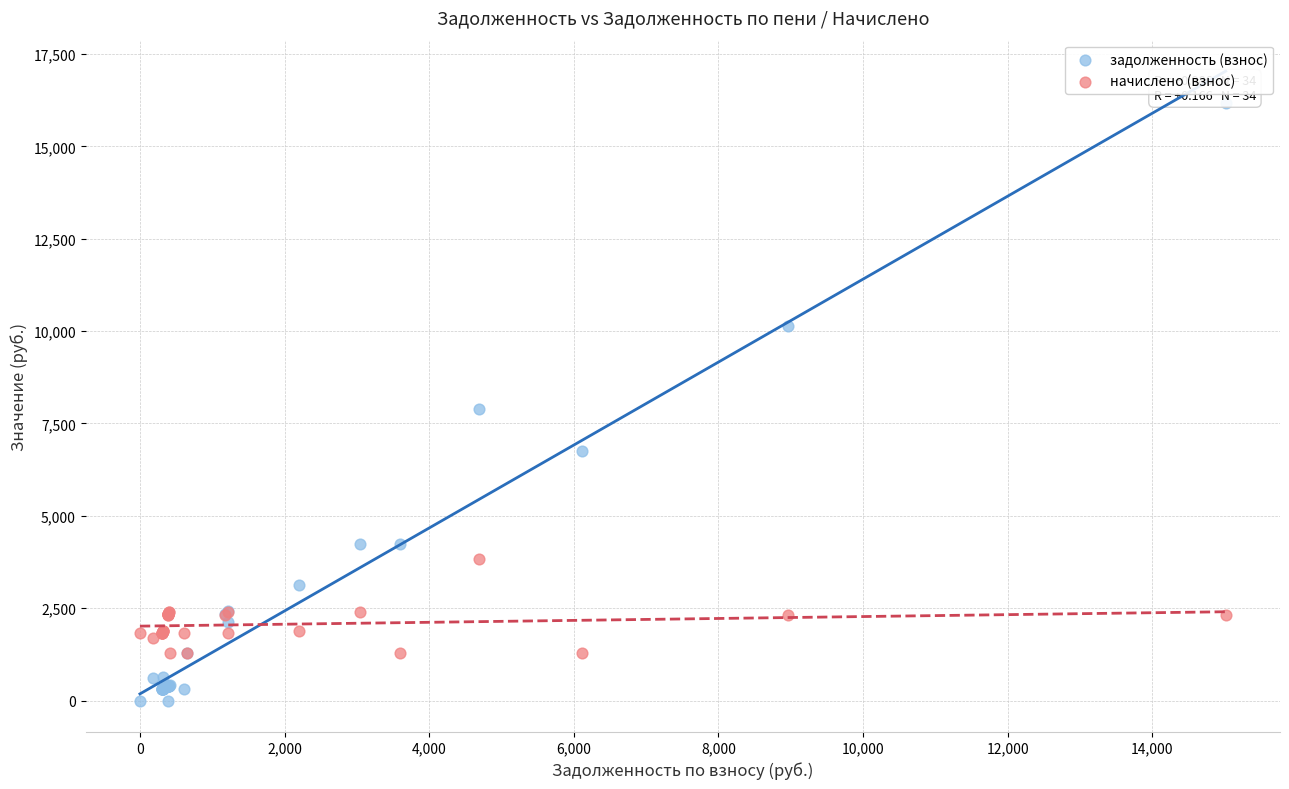

Which series contains the lowest Y value?

задолженность (взнос)